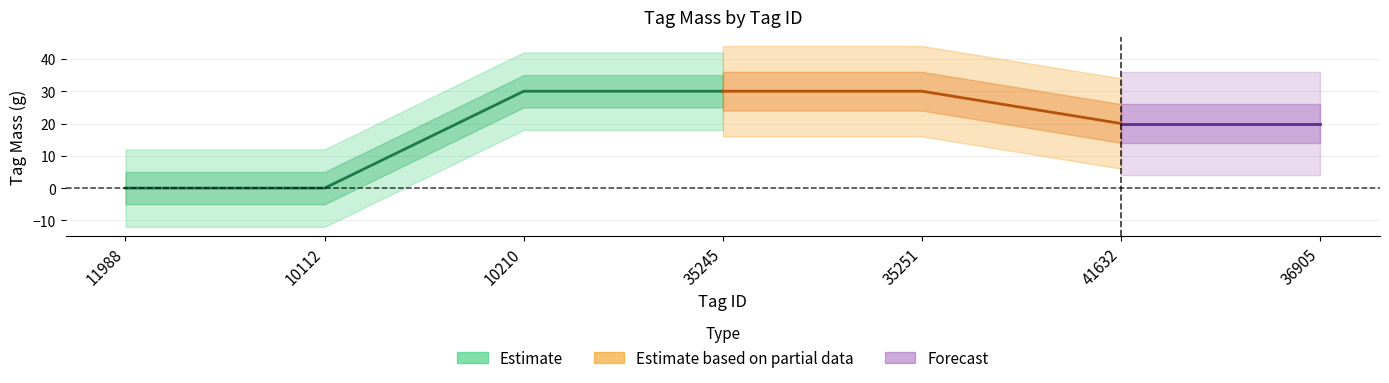

Reading right to left, list all the values displayed in this chart.

36905=20	41632=20	35251=30	35245=30	10210=30	10112=0	11988=0